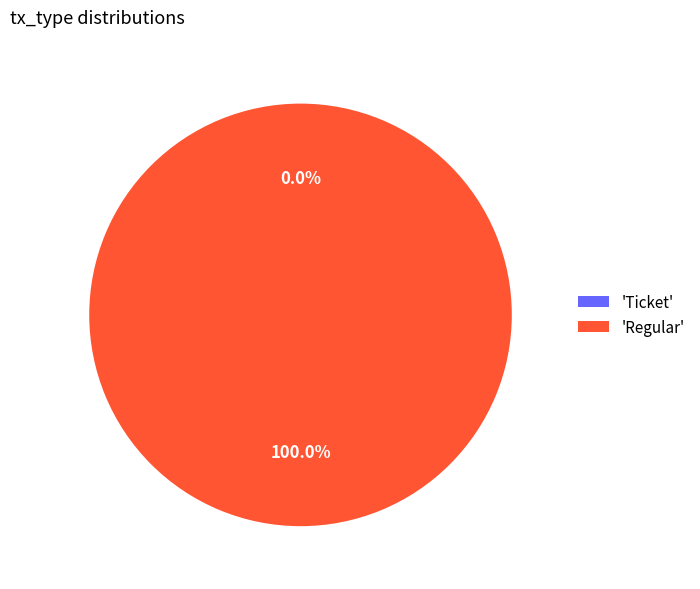

Does any single category account for the majority?

Yes